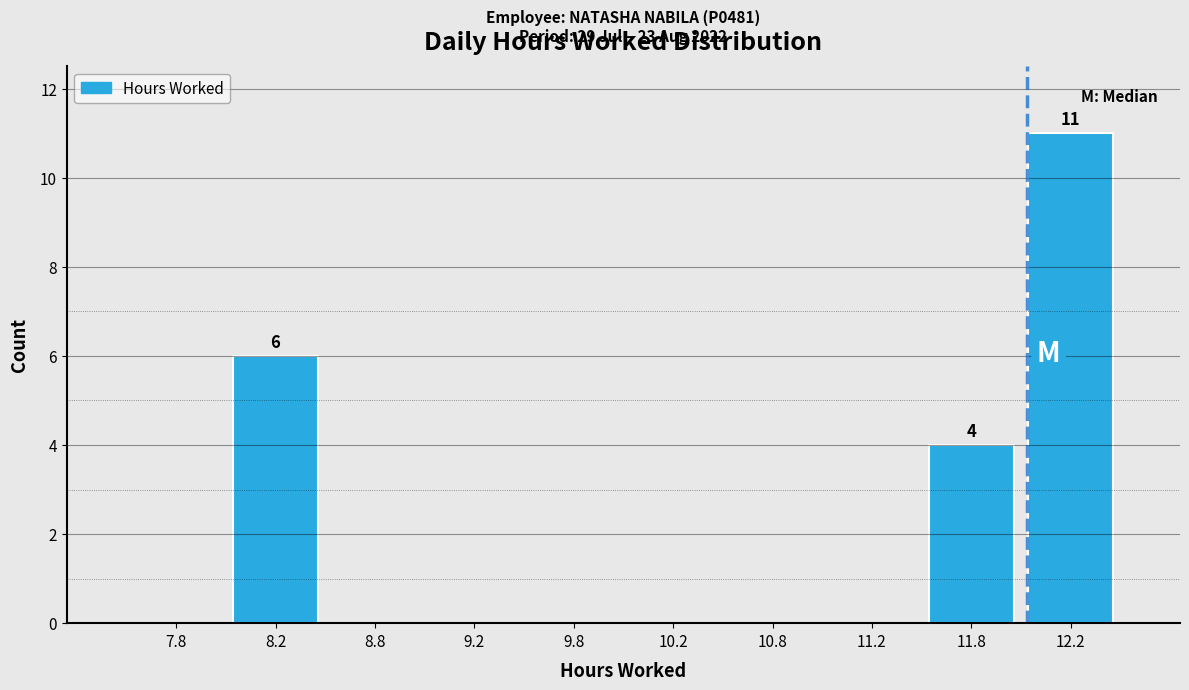

Which range on the x-axis has the tallest bar?

12.0 to 12.5